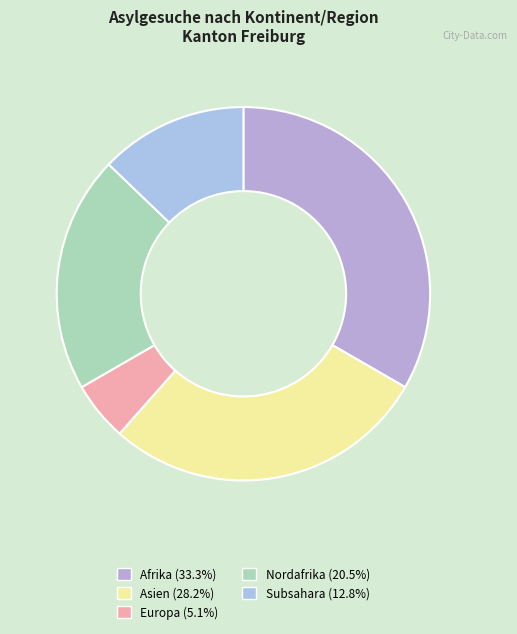

The Subsahara slice represents 13% of the pie. True or false?

True